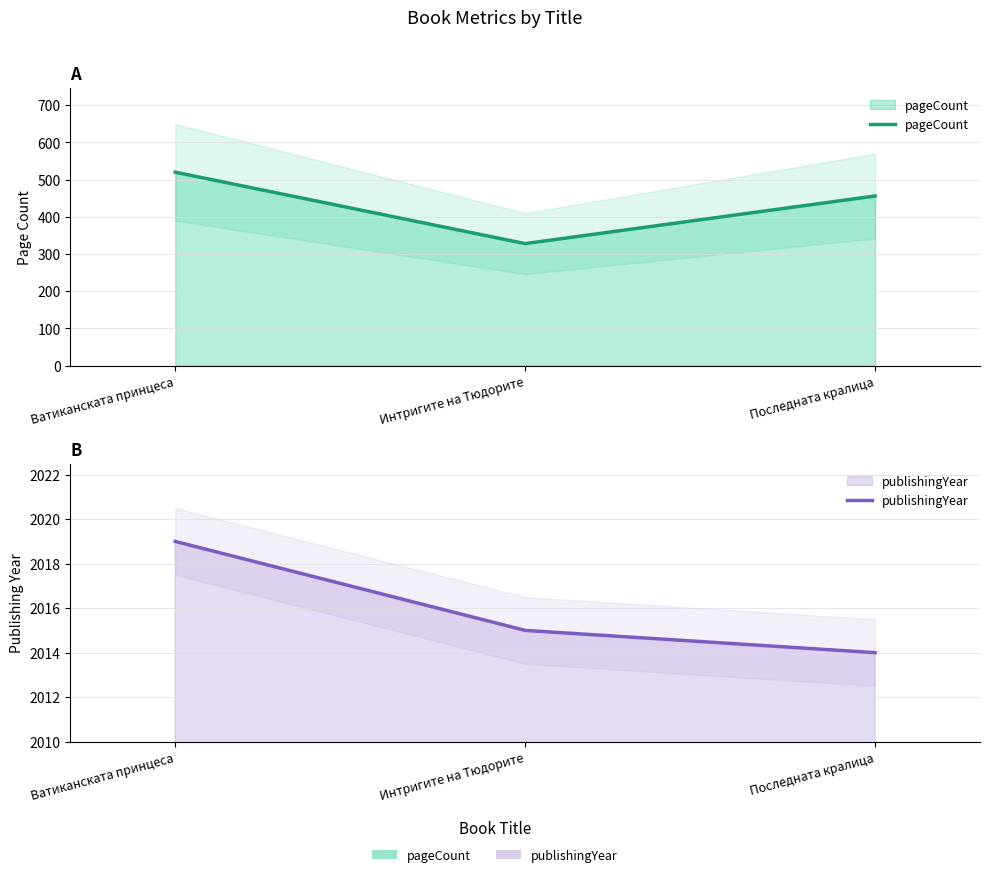

Is it true that pageCount equals 629 at Последната кралица?

False